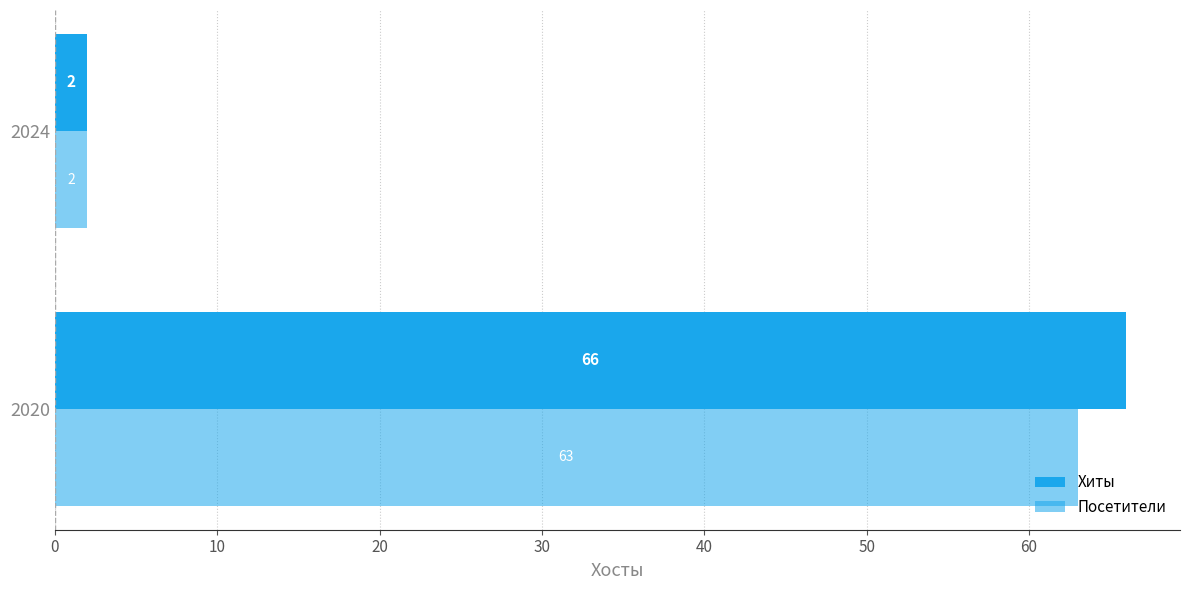

How many distinct data groups are displayed?

2